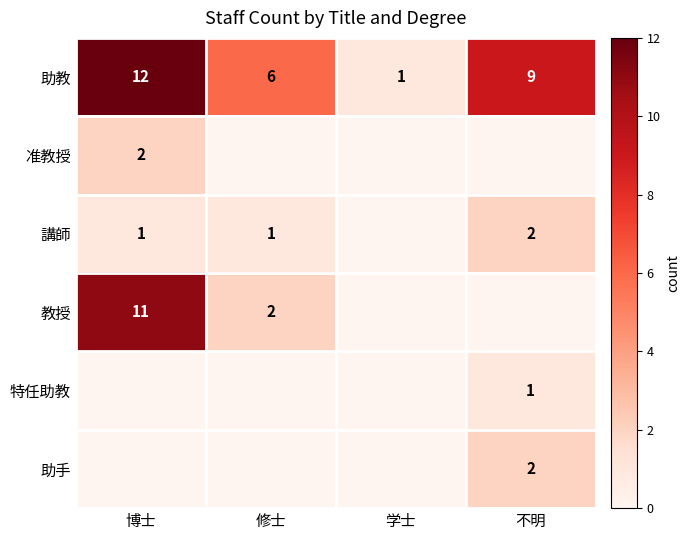

Where is 助教 nearest to the value 6?

修士